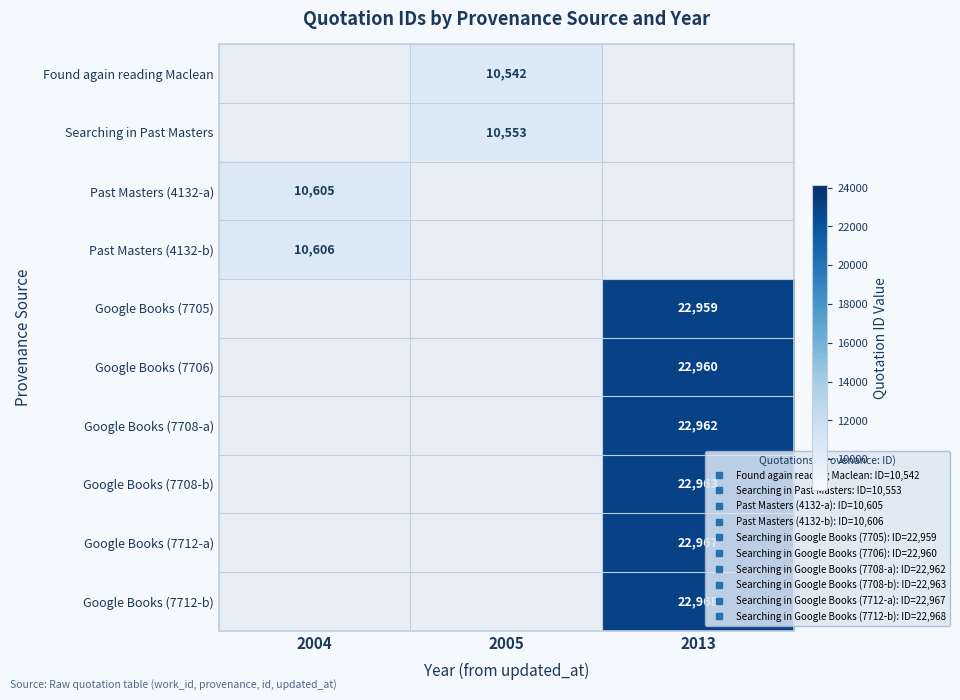

Count the number of data series in this chart.

10